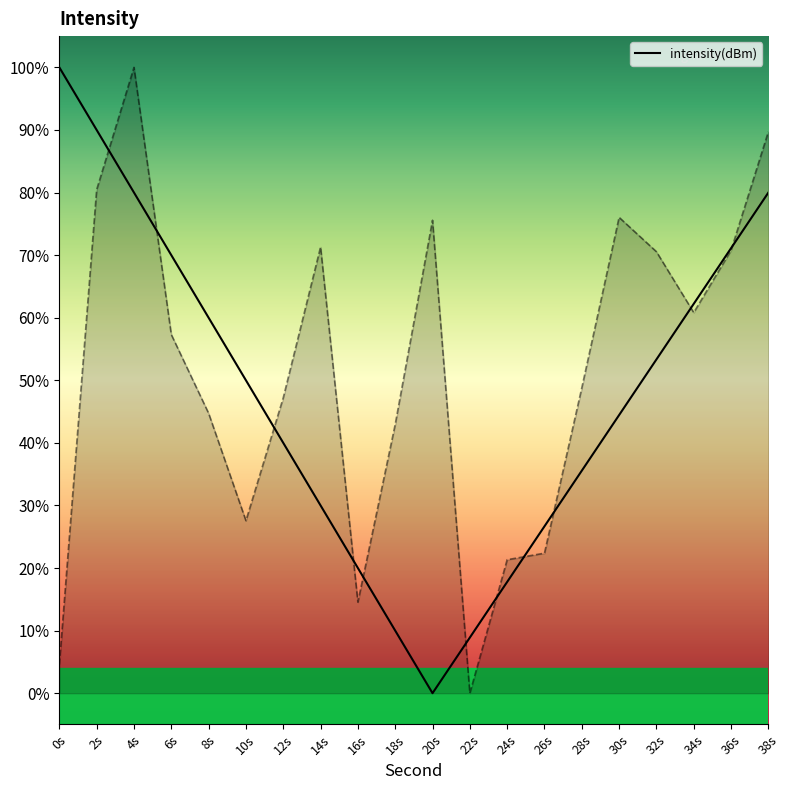

What is the value of the 20th point from the left?

0.9